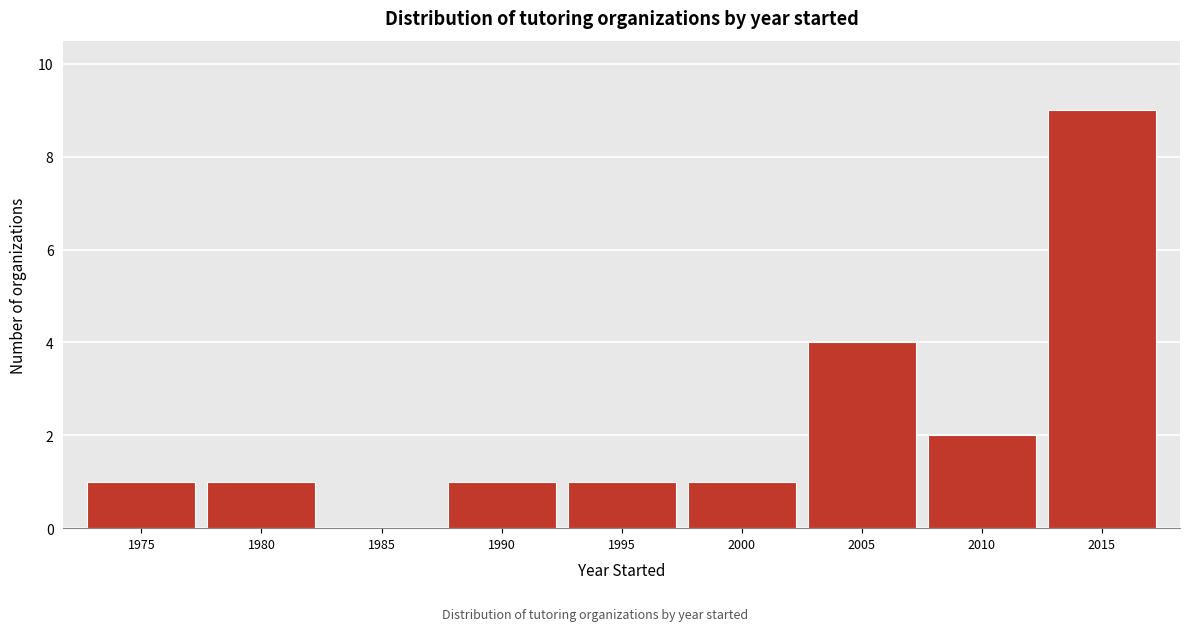

Reading left to right, what are all the values shown in this chart?

1975=1	1980=1	1985=0	1990=1	1995=1	2000=1	2005=4	2010=2	2015=9